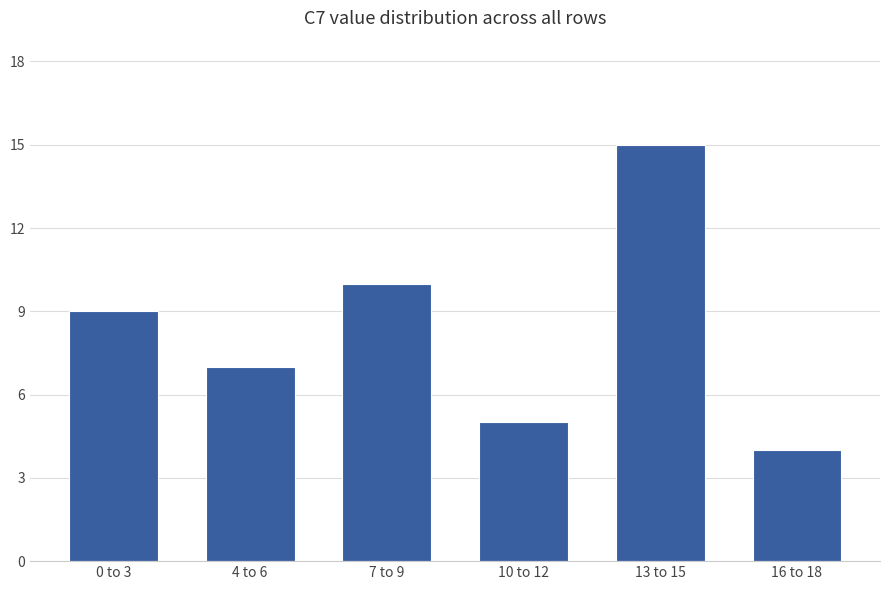

Which has a higher value, 4 to 6 or 7 to 9?

7 to 9